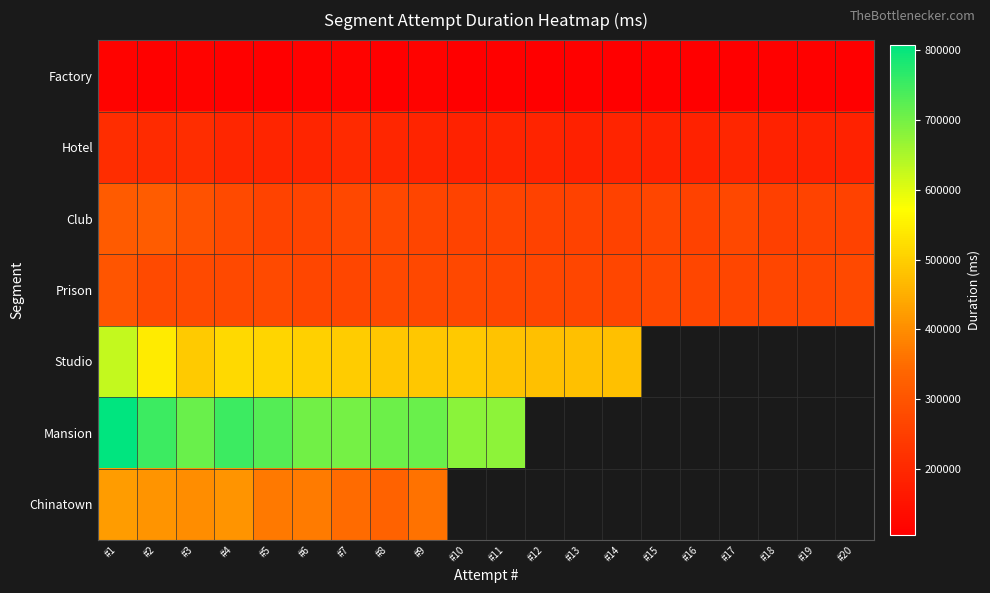

The value of Hotel at #19 is 111330.2. True or false?

False